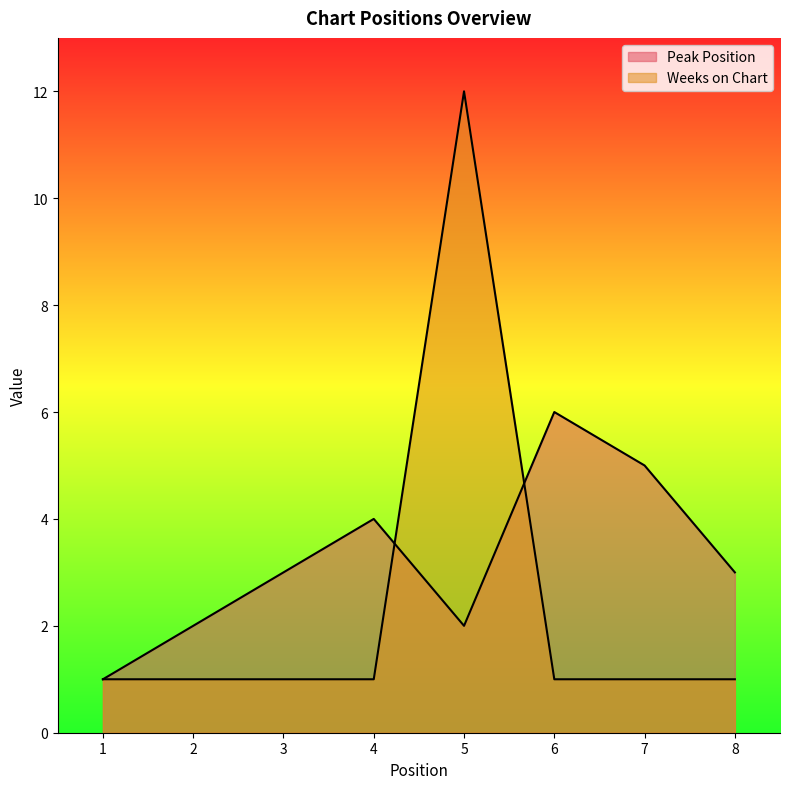

At how many categories does at least one series exceed 10?

1